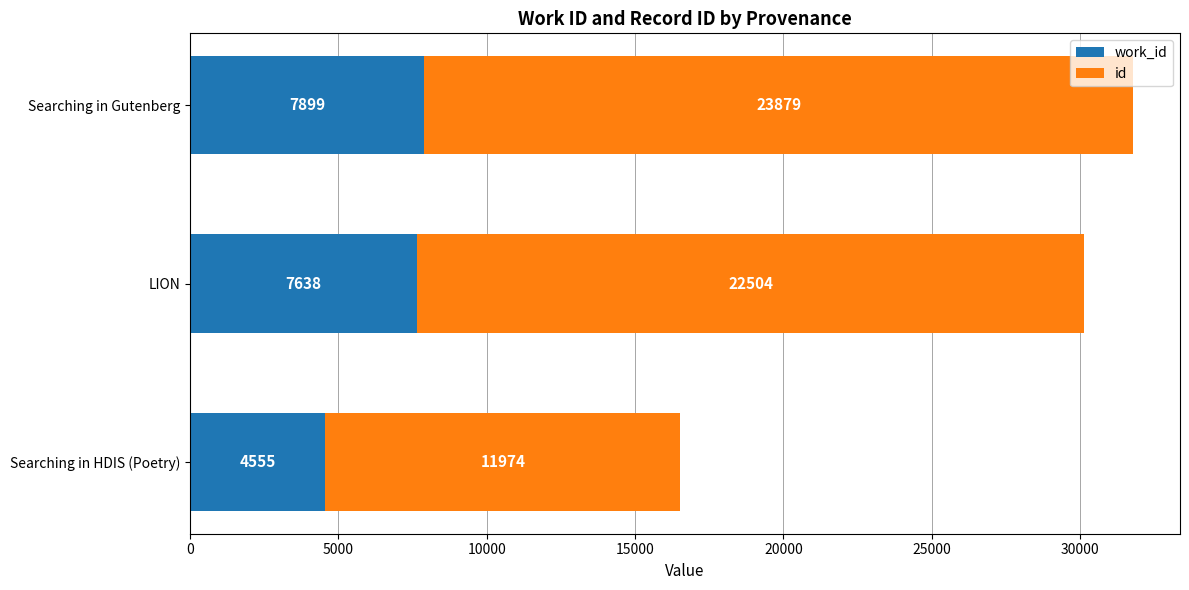

What is the total value across all series at LION?

30142